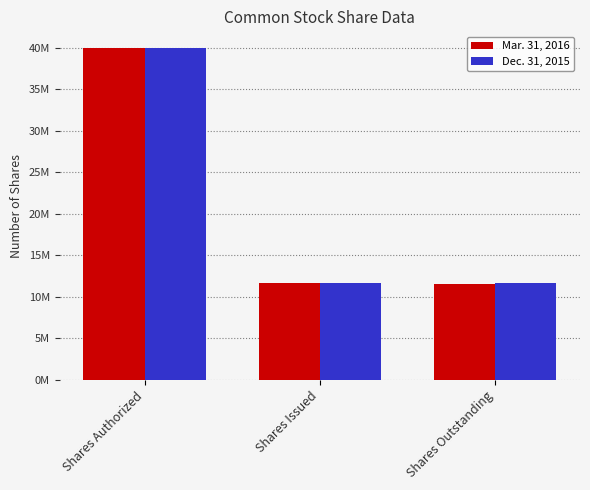

What are all the series names shown in the legend?

Mar. 31, 2016, Dec. 31, 2015